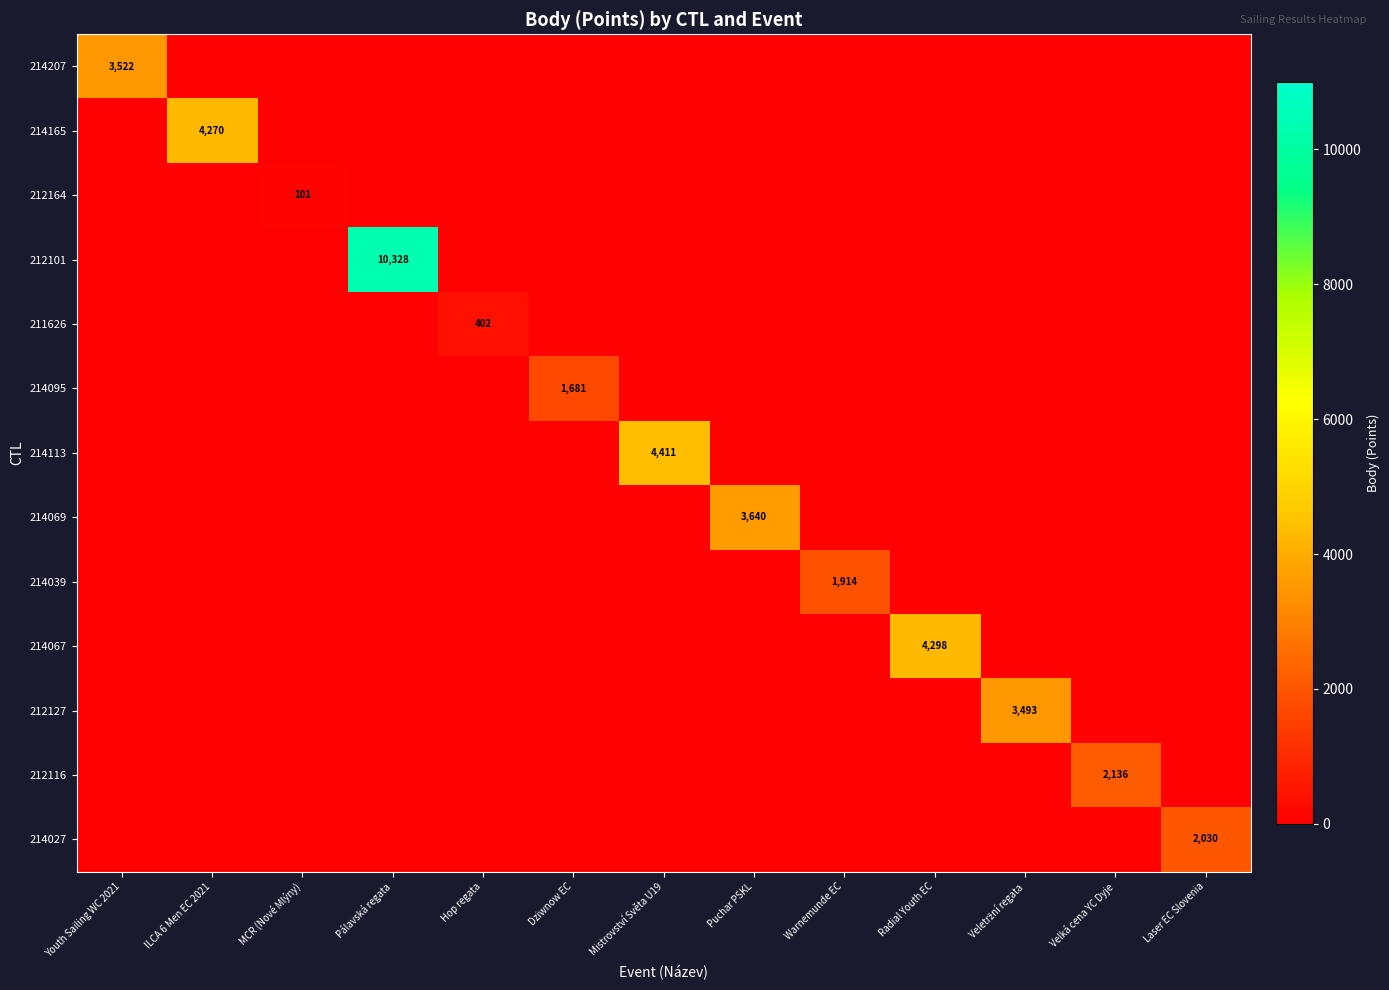

What is the maximum value for 212101?

10328